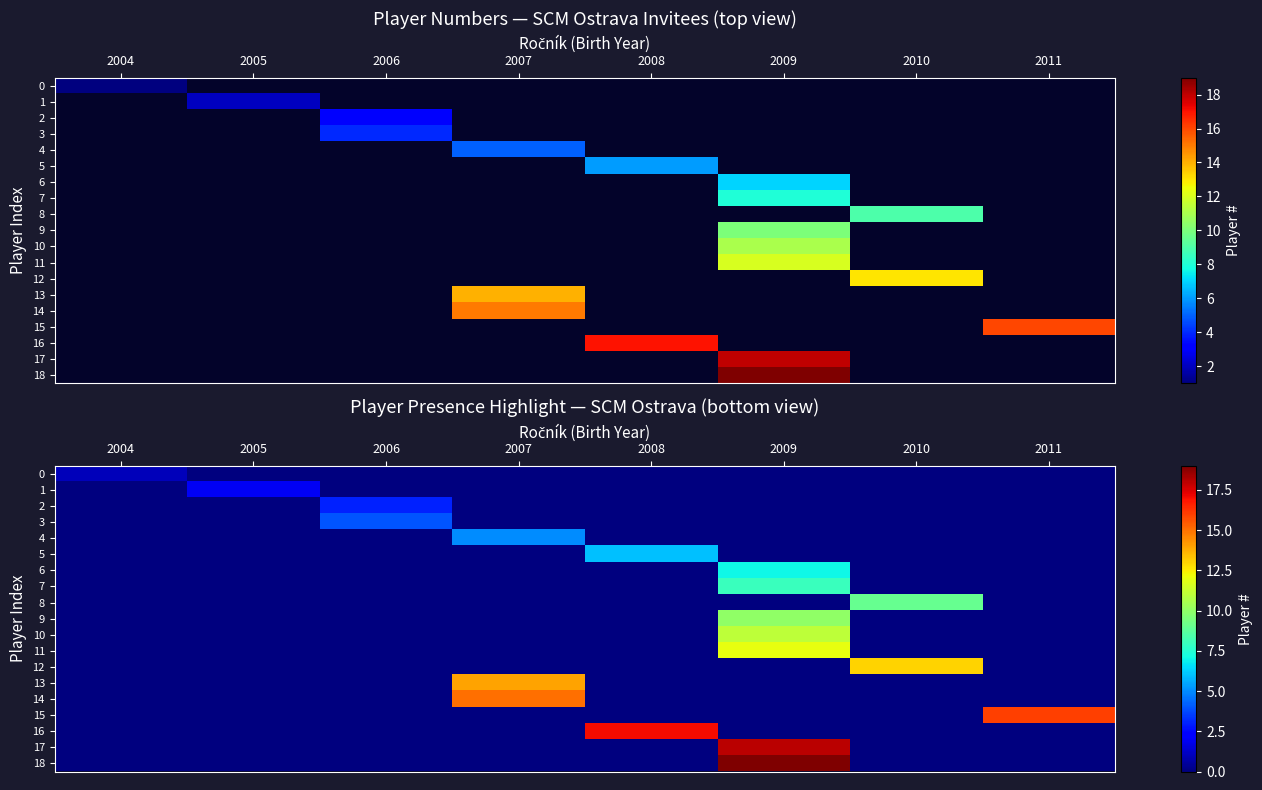

What is the difference between the highest and lowest values at 2007?

15